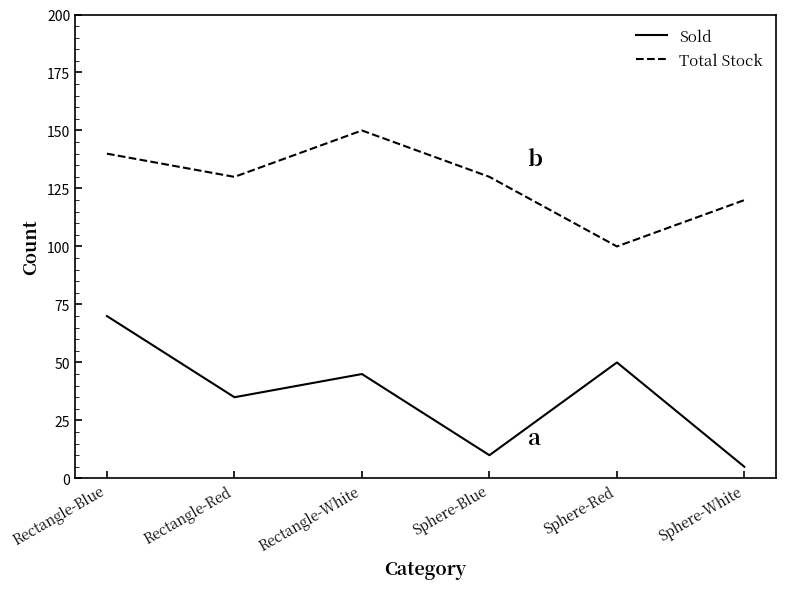

Rank the series by their maximum value, from lowest to highest.

Sold, Total Stock